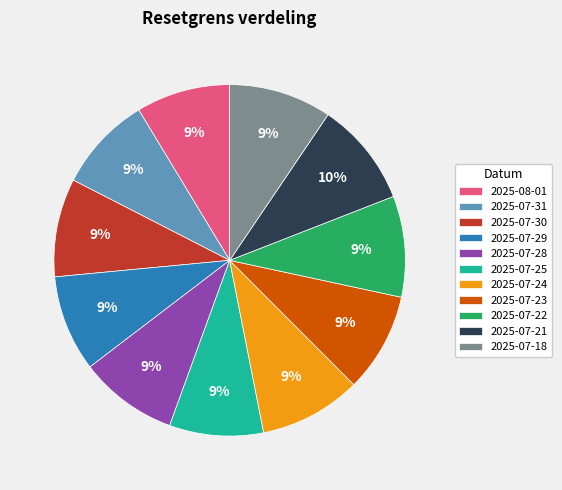

To the nearest percent, what is the average slice percentage?

9%